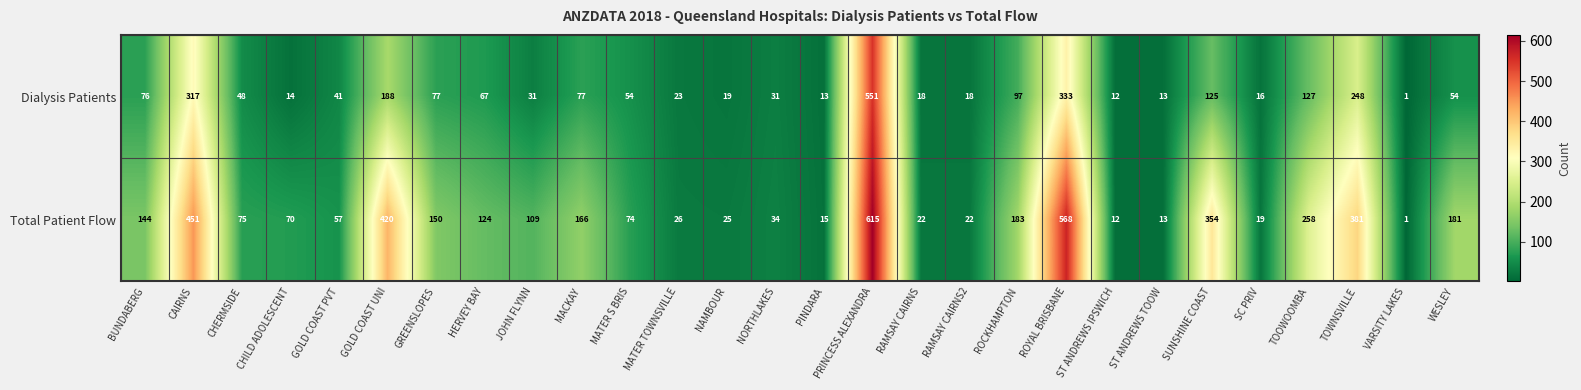

What is the sum of the Dialysis Patients values at CHERMSIDE and NAMBOUR?

67